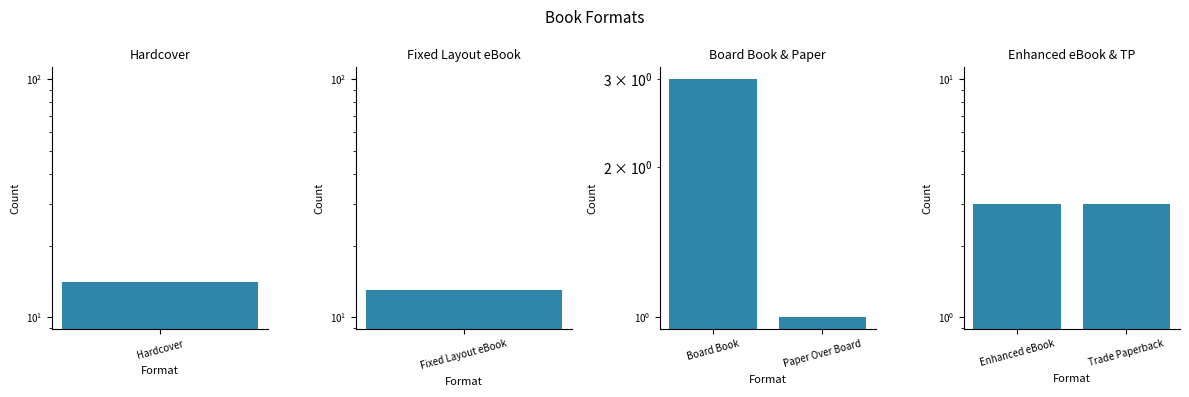

Is the value of Board Book & Paper at Hardcover greater than the value of Enhanced eBook & TP at Hardcover?

No